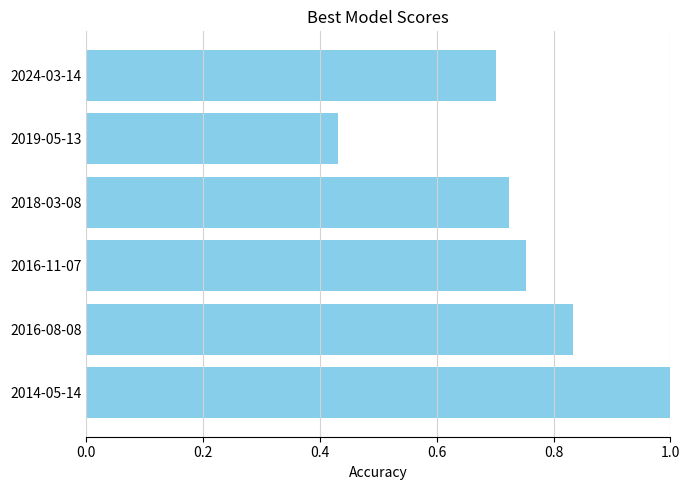

Count the number of categories in the chart.

6